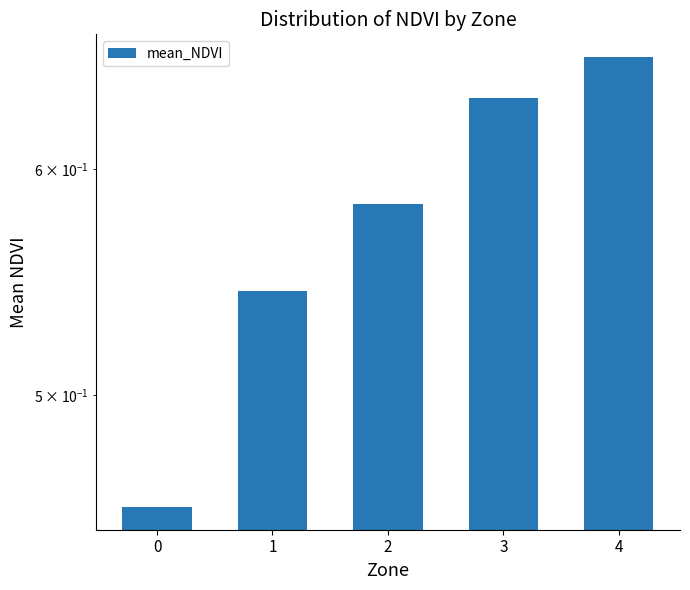

What is the sum of all values?

2.9